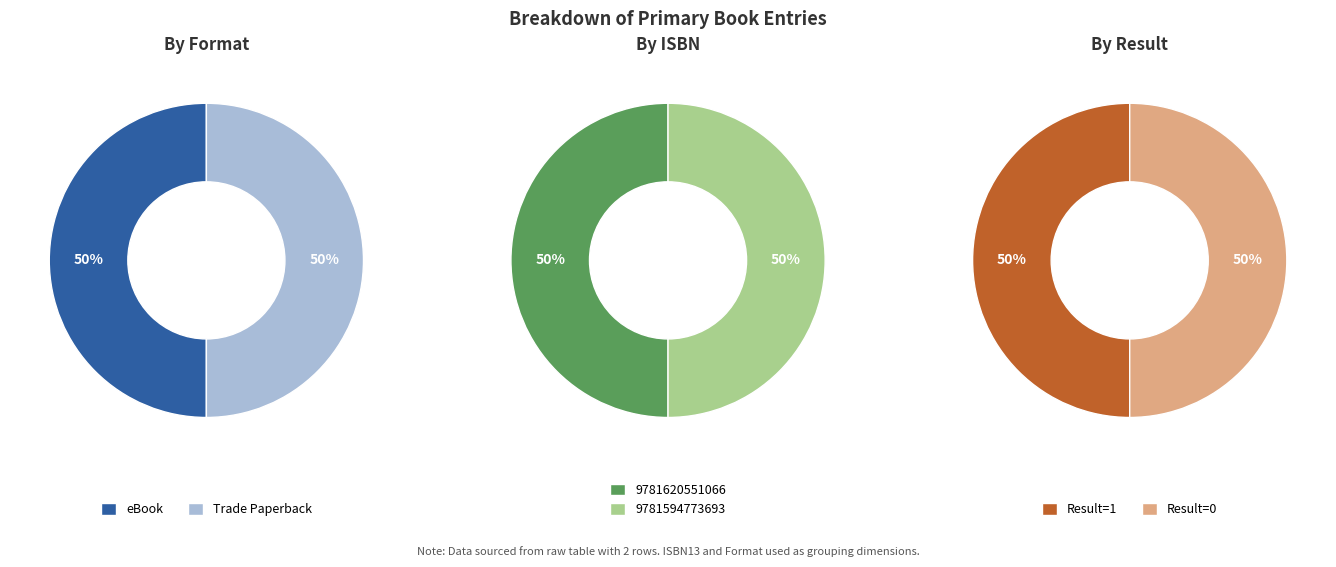

Combined, what portion of the pie is Trade Paperback and eBook?

100.0%